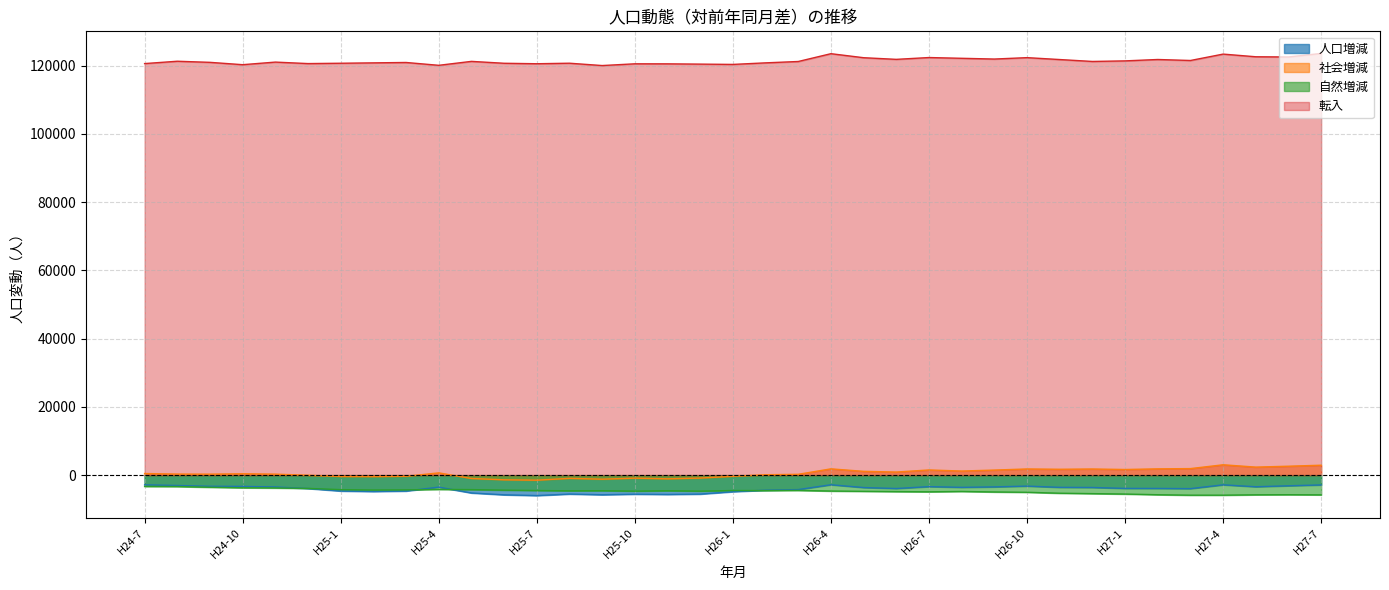

Between H25-2 and H25-11, which is larger?

H25-2